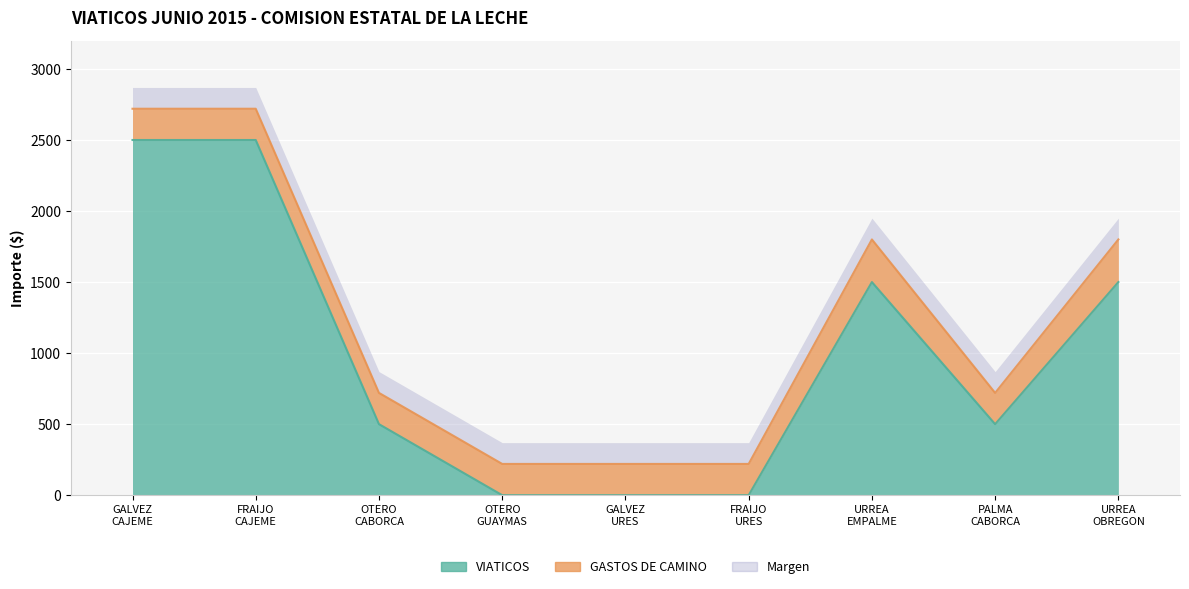

What position from the right is OTERO
CABORCA?

7